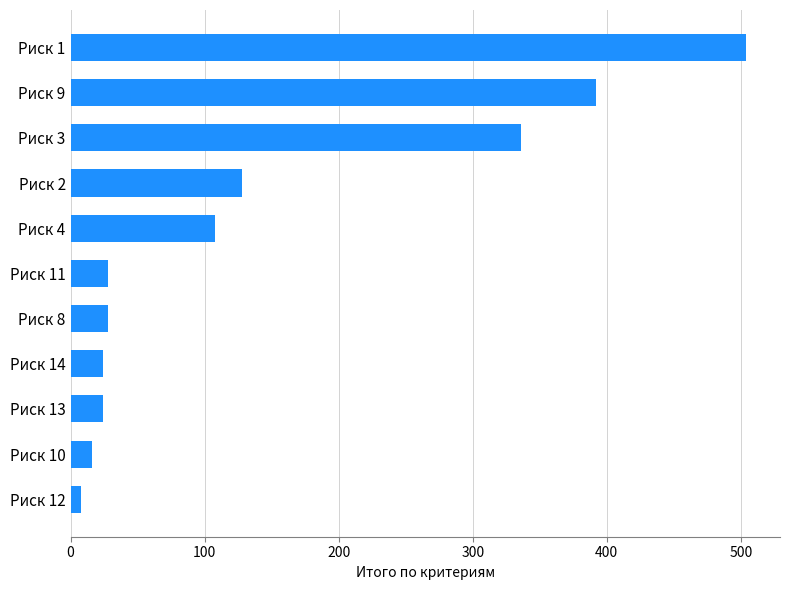

At which label is the value closest to 256?

Риск 3